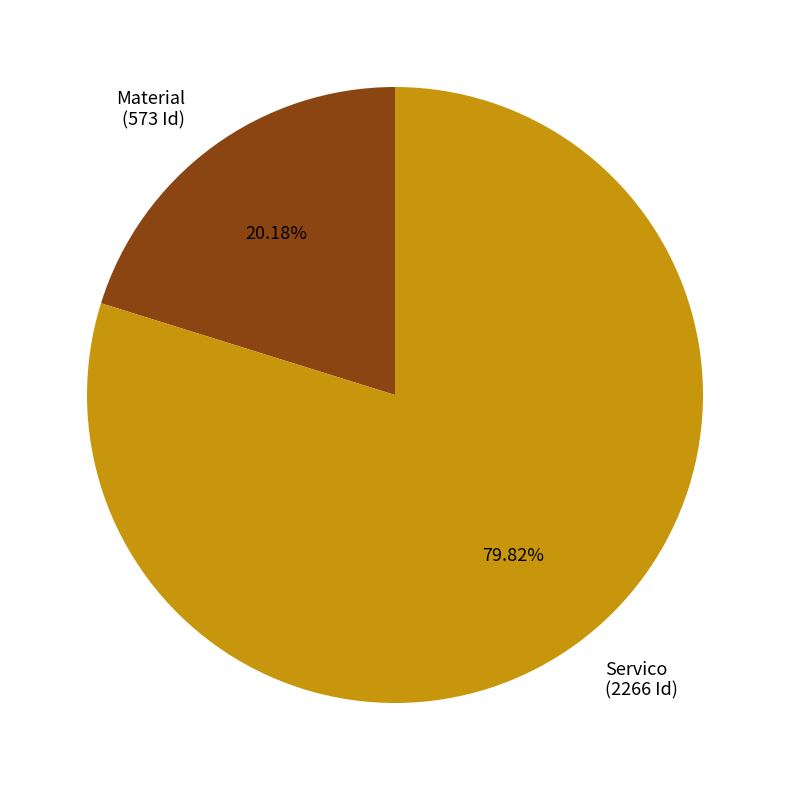

Rank the categories by value from highest to lowest.

Servico, Material